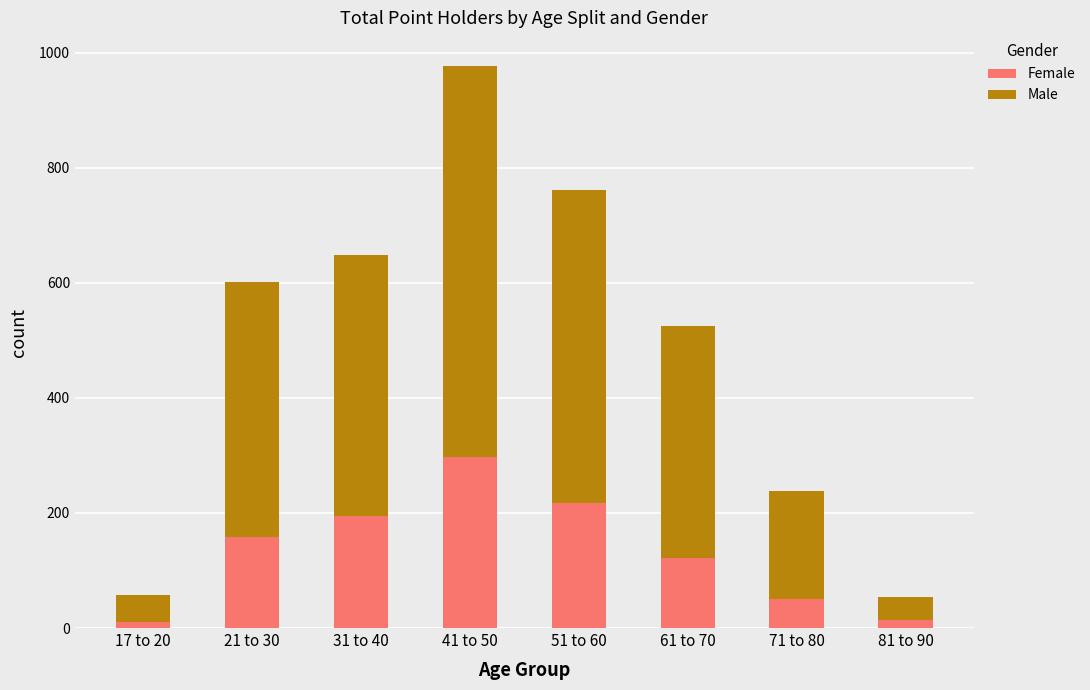

At which category is the sum across all series the highest?

41 to 50